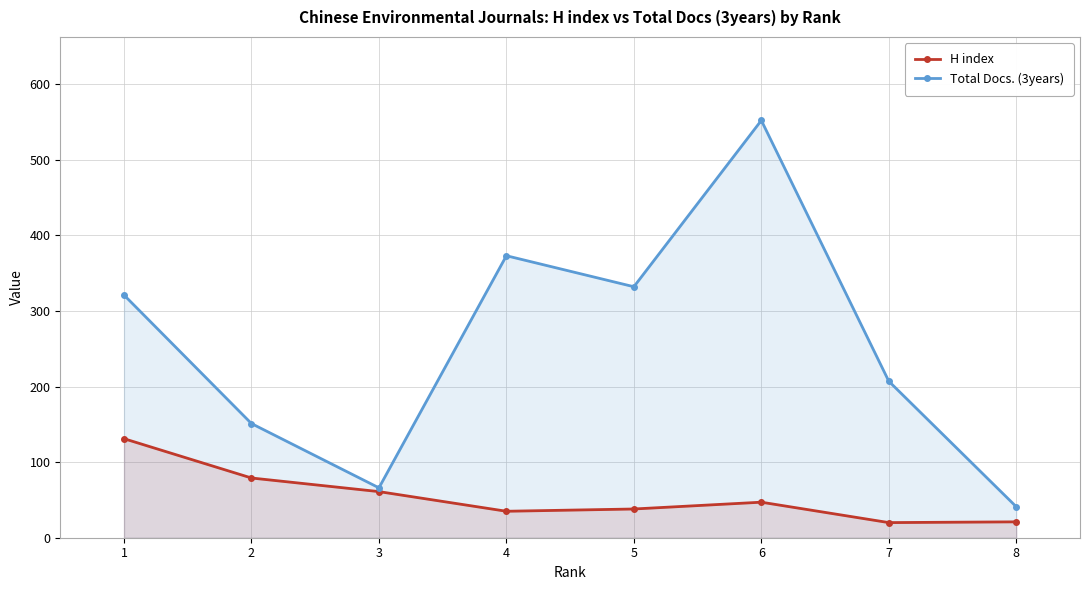

List the series in order of their peak value, lowest first.

H index, Total Docs. (3years)